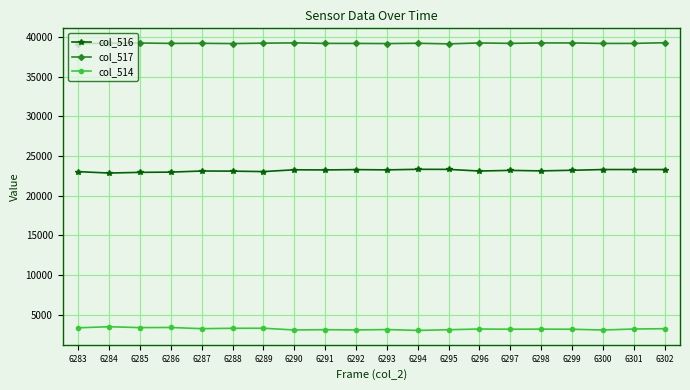

What is the spread (max minus min) of values at 6287?

35991